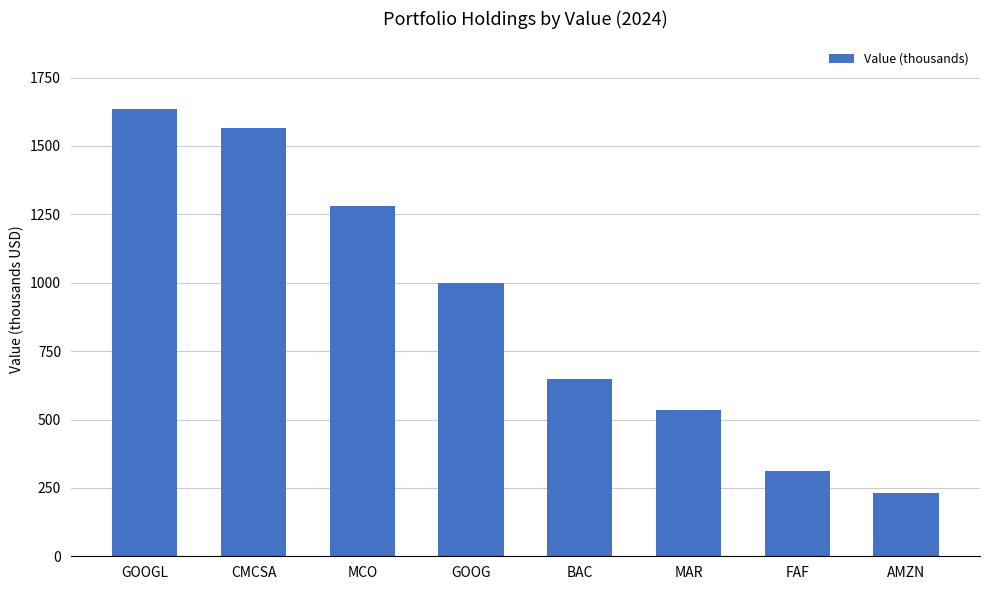

Where is the data nearest to the value 935?

GOOG